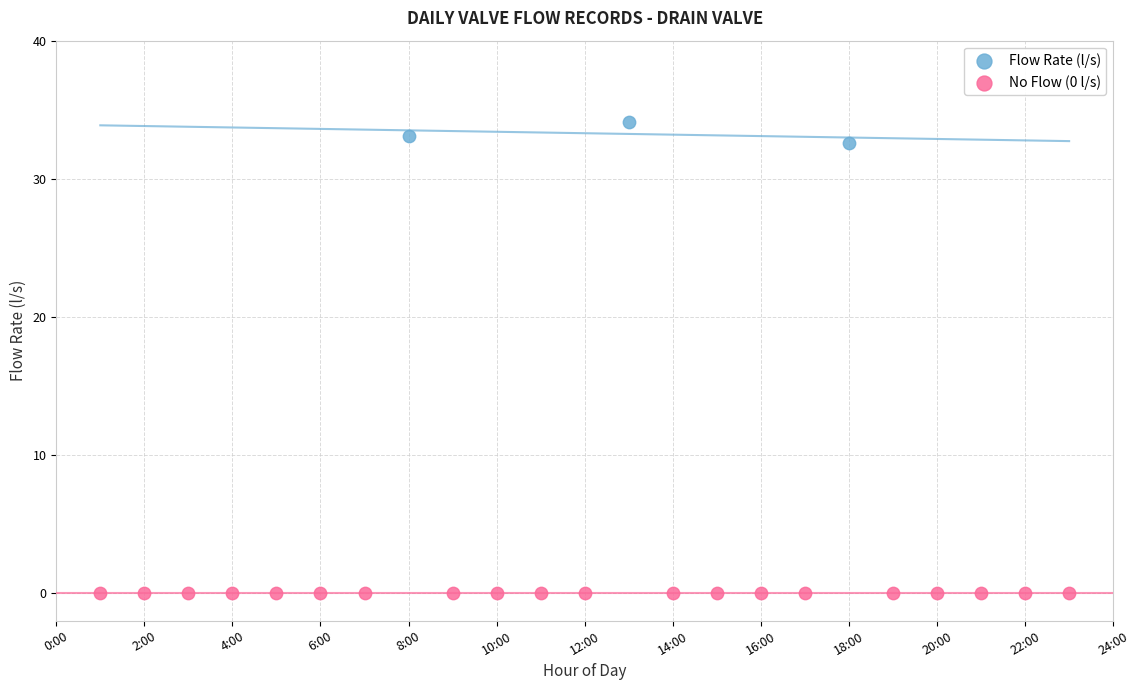

Which series reaches the maximum Y coordinate?

Flow Rate (l/s)